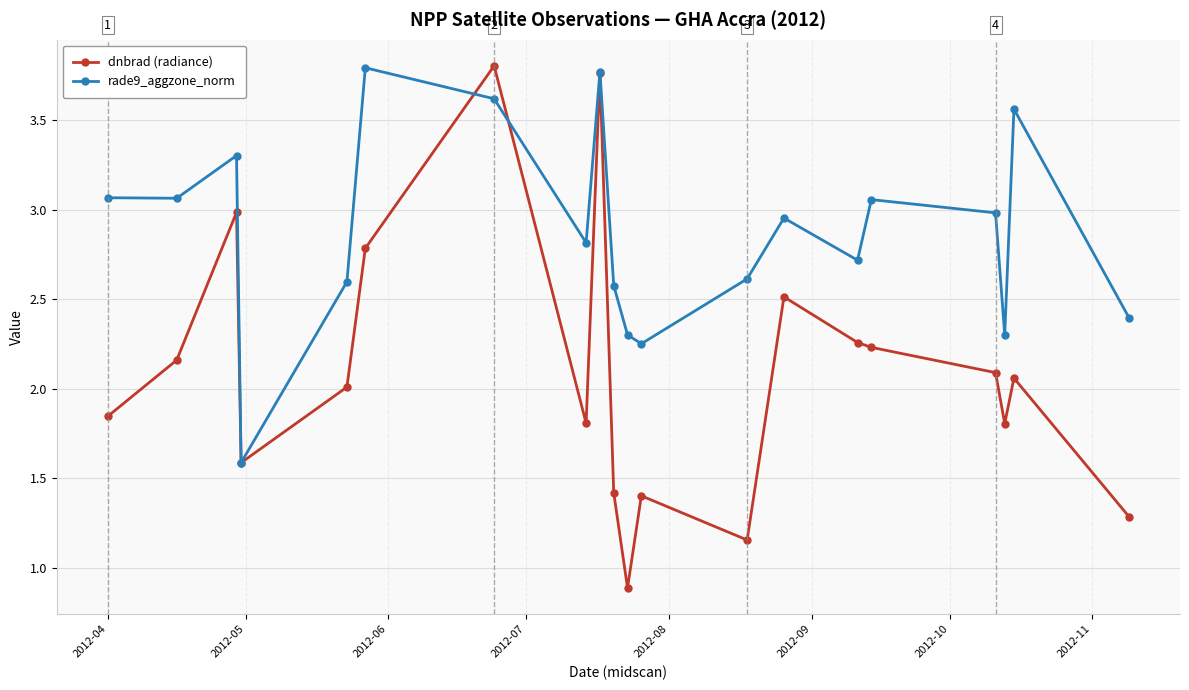

Is this an area chart (filled region under the line)?

No